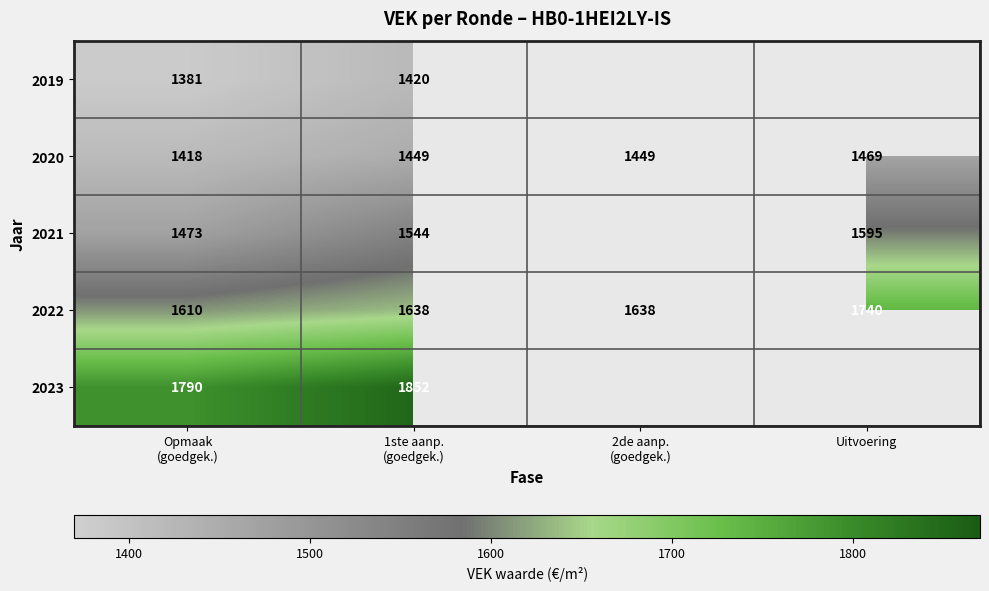

Is it true that 2021 equals 1085 at Uitvoering?

False